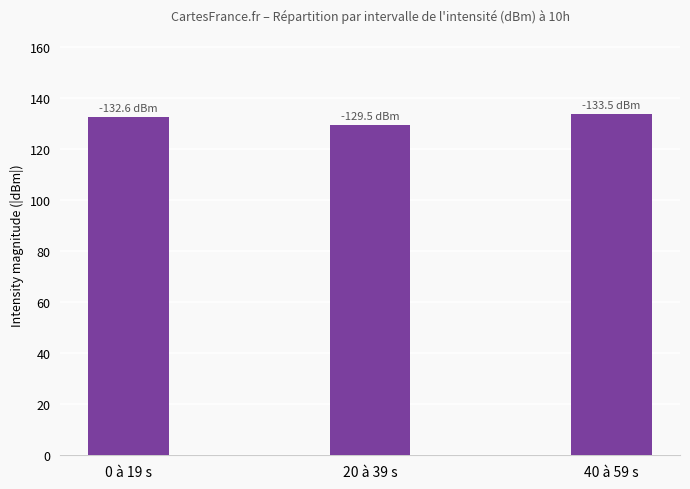

Which has a higher value, 20 à 39 s or 40 à 59 s?

40 à 59 s